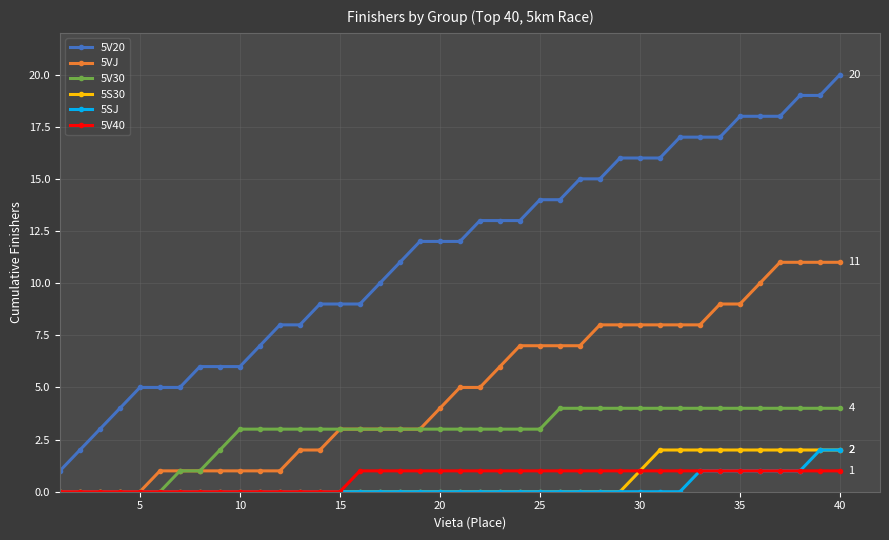

True or false: 5V20 and 5V30 intersect in this chart.

False